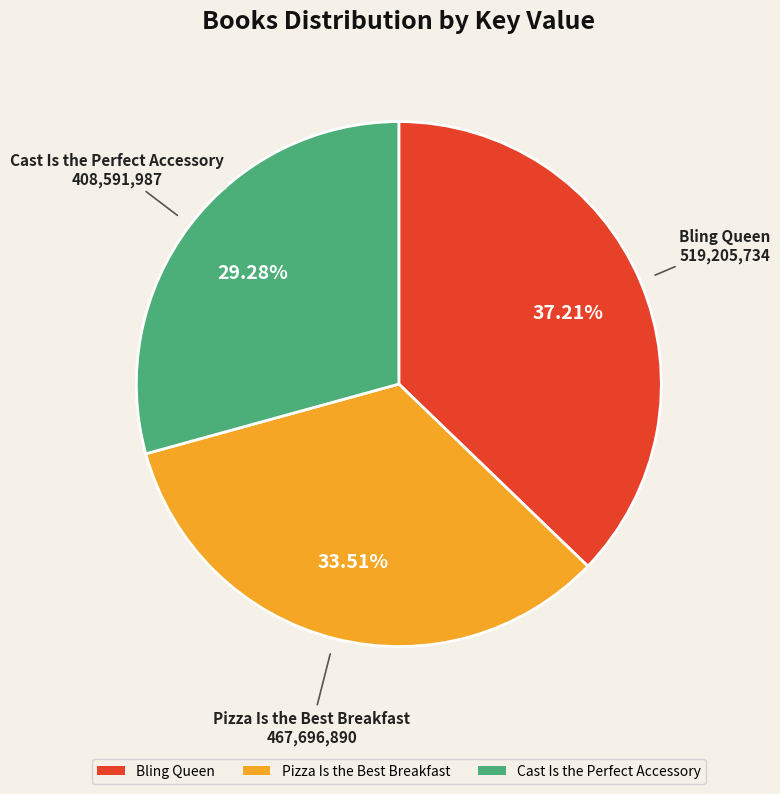

What is the smallest slice in the pie chart?

Cast Is the Perfect Accessory